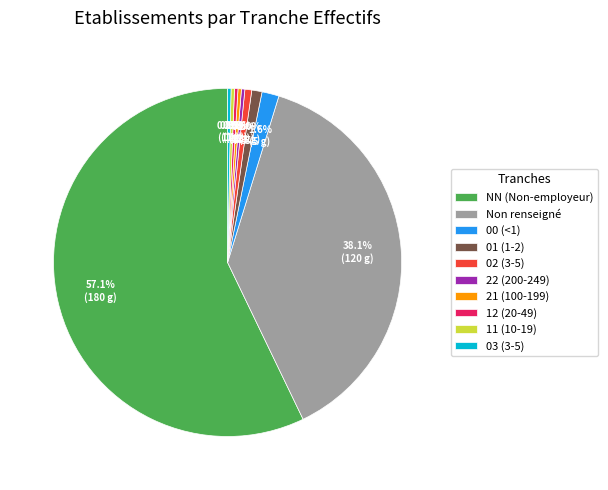

Which has a higher value, Non renseigné or 22 (200-249)?

Non renseigné